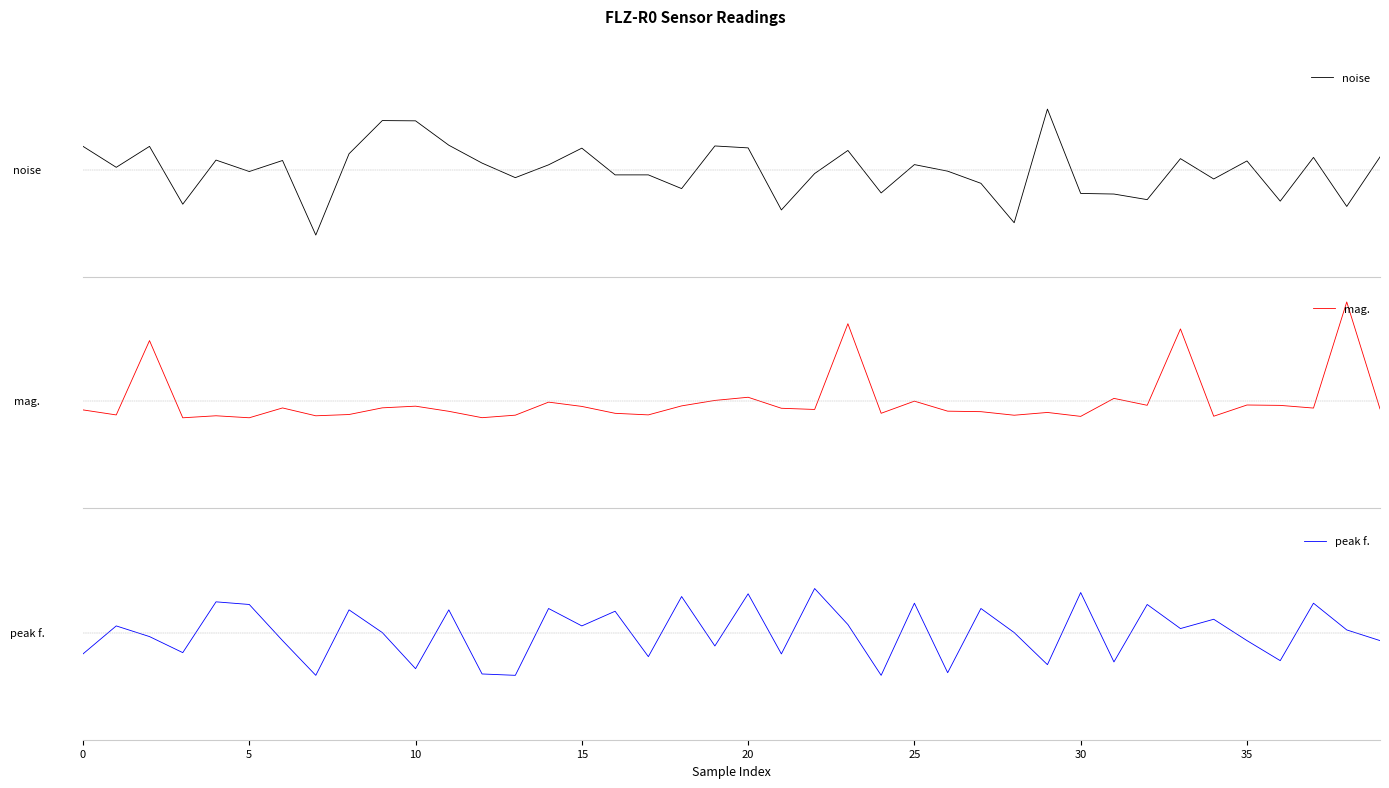

Is it true that mag. equals 2.7 at 33?

True